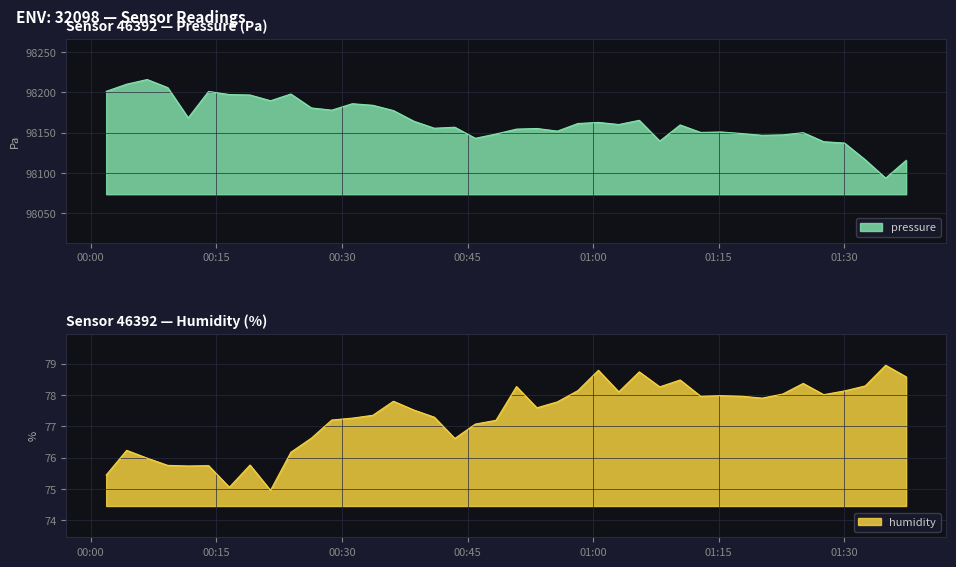

True or false: humidity has a value of 78.1 at 2023-12-04T00:58:11.

True